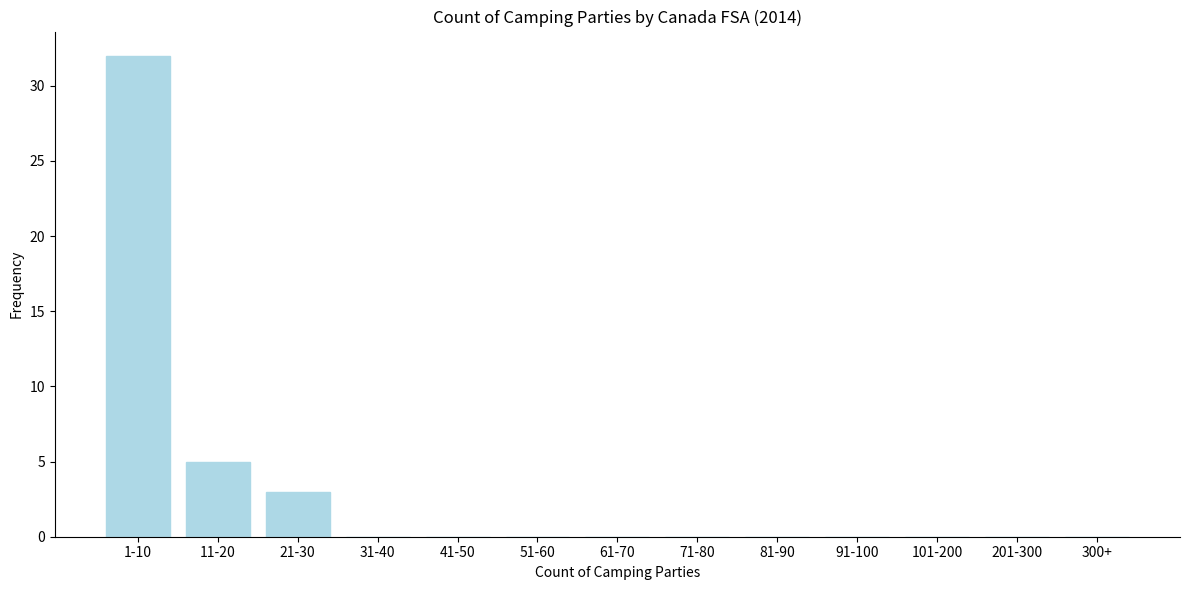

Reading right to left, transcribe all the data shown in this chart.

300+=0	201-300=0	101-200=0	91-100=0	81-90=0	71-80=0	61-70=0	51-60=0	41-50=0	31-40=0	21-30=3	11-20=5	1-10=32